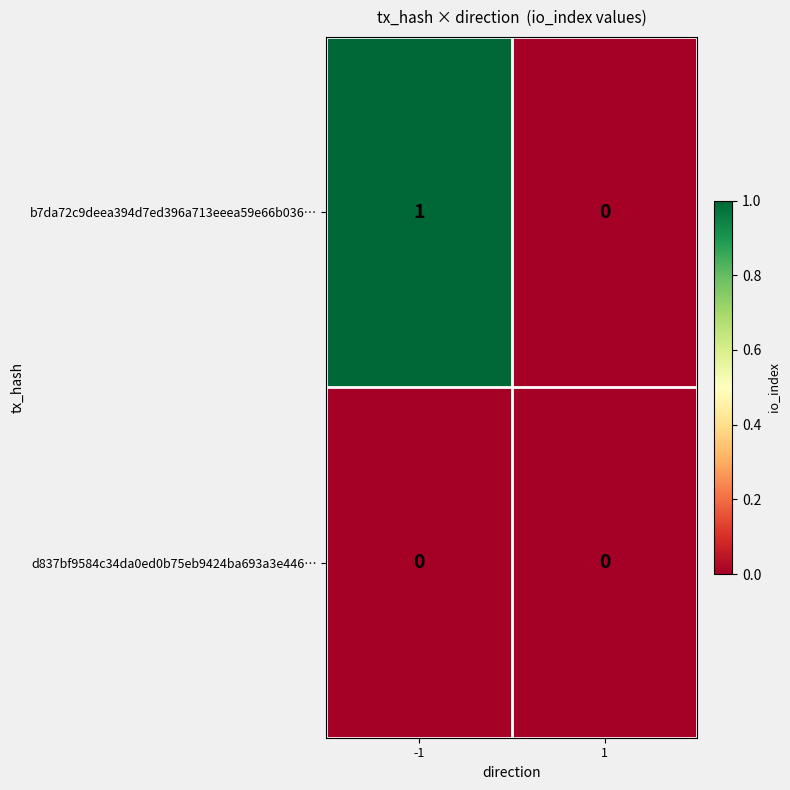

Reading right to left, transcribe all the data shown in this chart.

b7da72c9deea394d7ed396a713eeea59e66b036…: 1=0	-1=1
d837bf9584c34da0ed0b75eb9424ba693a3e446…: 1=0	-1=0